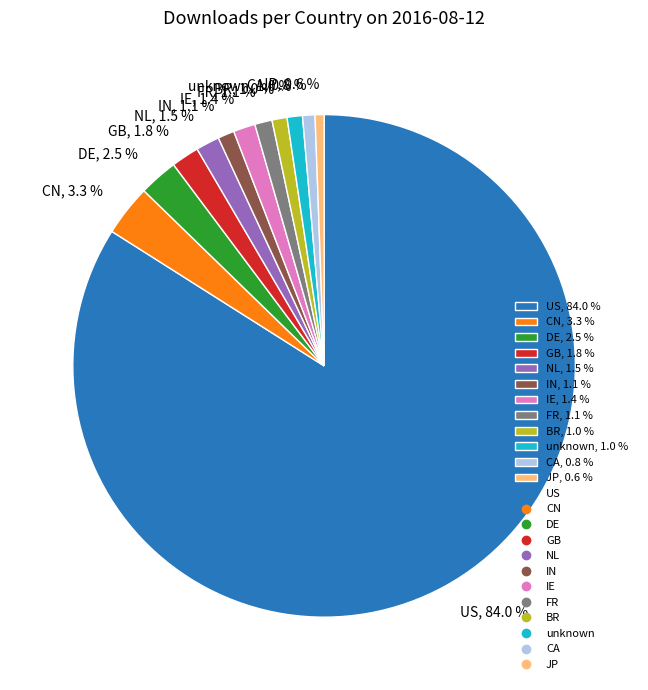

How many segments does this pie chart have?

12